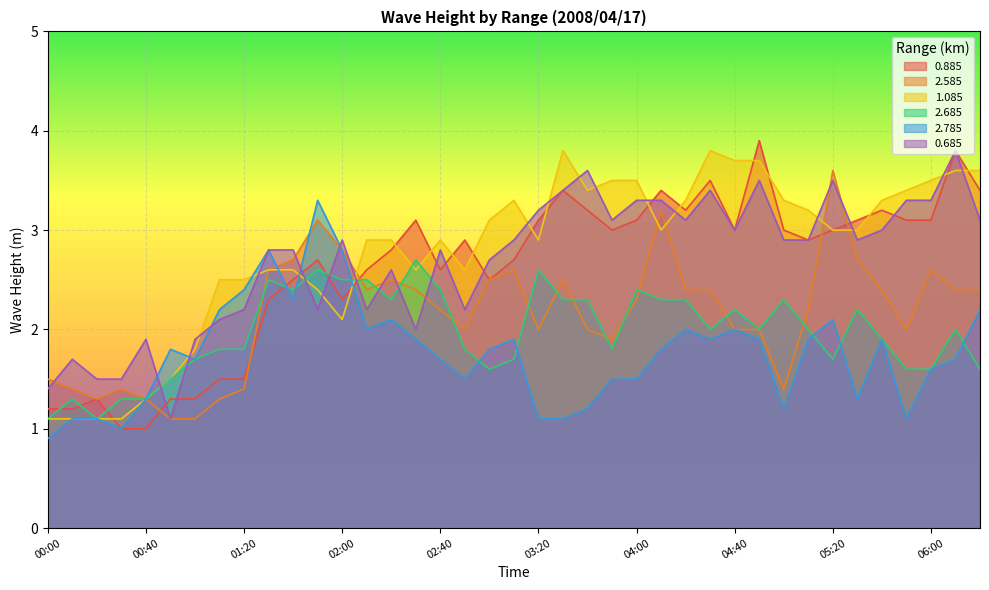

Reading left to right, list all the values displayed in this chart.

0.885: 1.2	1.2	1.3	1.0	1.0	1.3	1.3	1.5	1.5	2.3	2.5	2.7	2.3	2.6	2.8	3.1	2.6	2.9	2.5	2.7	3.1	3.4	3.2	3.0	3.1	3.4	3.2	3.5	3.0	3.9	3.0	2.9	3.0	3.1	3.2	3.1	3.1	3.8	3.4
2.585: 1.5	1.4	1.3	1.4	1.3	1.1	1.1	1.3	1.4	2.6	2.7	3.1	2.8	2.4	2.5	2.4	2.2	2.0	2.5	2.6	2.0	2.5	2.0	1.9	2.3	3.2	2.4	2.4	2.0	2.0	1.4	2.2	3.6	2.7	2.4	2.0	2.6	2.4	2.4
1.085: 1.1	1.1	1.1	1.1	1.3	1.5	1.8	2.5	2.5	2.6	2.6	2.4	2.1	2.9	2.9	2.6	2.9	2.6	3.1	3.3	2.9	3.8	3.4	3.5	3.5	3.0	3.3	3.8	3.7	3.7	3.3	3.2	3.0	3.0	3.3	3.4	3.5	3.6	3.6
2.685: 1.1	1.3	1.1	1.3	1.3	1.5	1.7	1.8	1.8	2.5	2.4	2.6	2.5	2.5	2.3	2.7	2.4	1.8	1.6	1.7	2.6	2.3	2.3	1.8	2.4	2.3	2.3	2.0	2.2	2.0	2.3	2.0	1.7	2.2	1.9	1.6	1.6	2.0	1.6
2.785: 0.9	1.1	1.1	1.0	1.3	1.8	1.7	2.2	2.4	2.8	2.3	3.3	2.8	2.0	2.1	1.9	1.7	1.5	1.8	1.9	1.1	1.1	1.2	1.5	1.5	1.8	2.0	1.9	2.0	1.9	1.2	1.9	2.1	1.3	1.9	1.1	1.6	1.7	2.2
0.685: 1.4	1.7	1.5	1.5	1.9	1.1	1.9	2.1	2.2	2.8	2.8	2.2	2.9	2.2	2.6	2.0	2.8	2.2	2.7	2.9	3.2	3.4	3.6	3.1	3.3	3.3	3.1	3.4	3.0	3.5	2.9	2.9	3.5	2.9	3.0	3.3	3.3	3.8	3.1